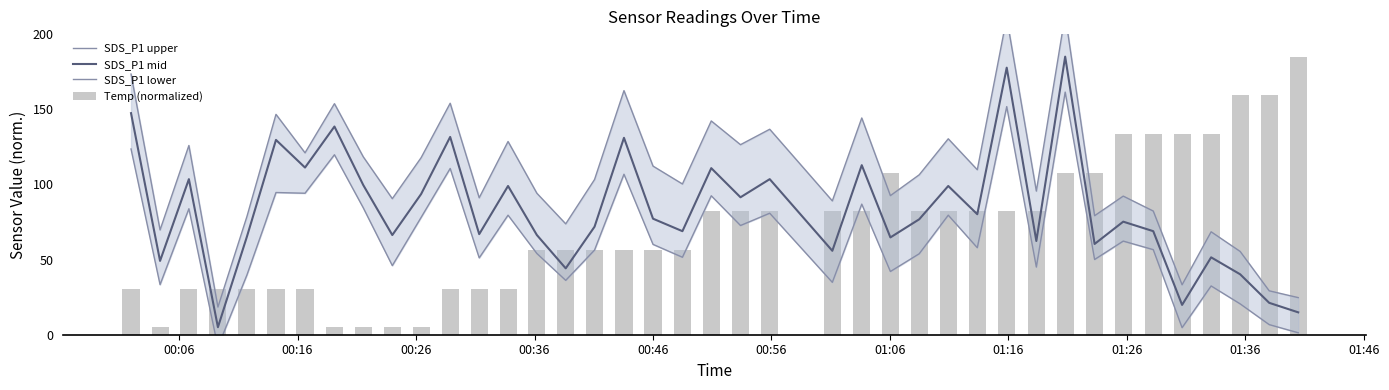

What is the difference between the second highest and minimum values in the SDS_P1 lower series?

160.0